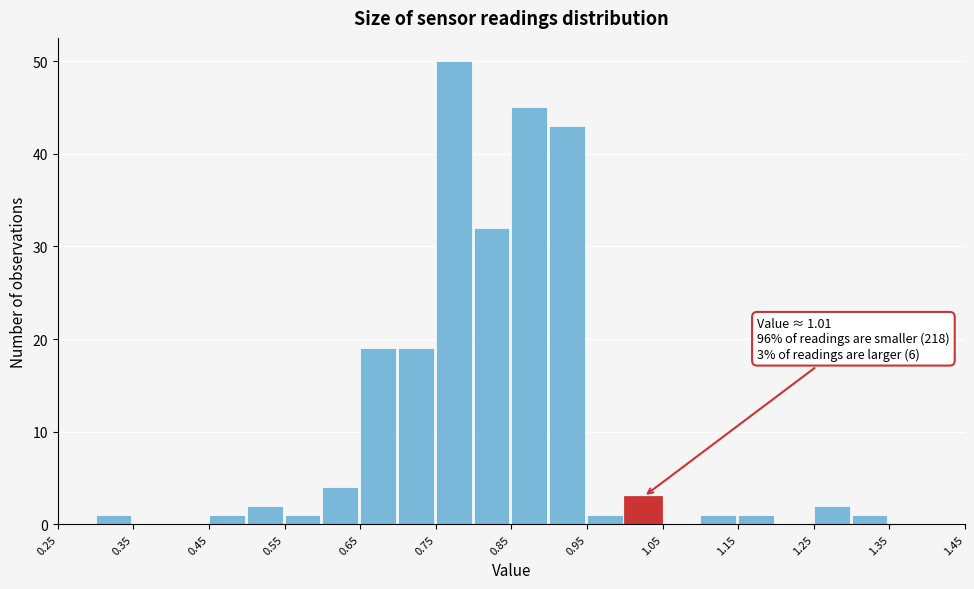

Over which range of the x-axis is the bar tallest?

0.75 to 0.80